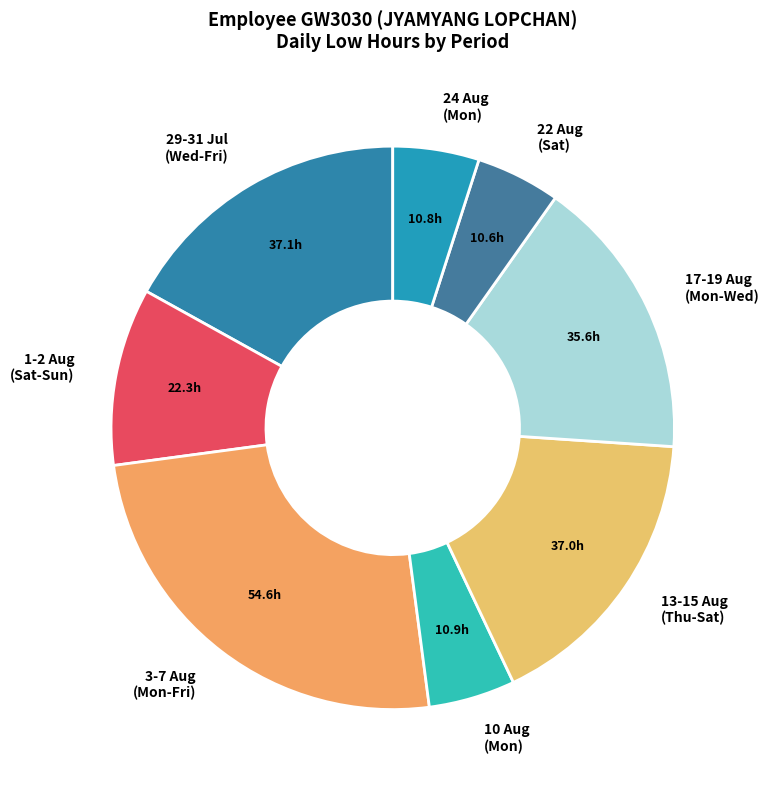

Approximately how many times larger is the value at 22 Aug (Sat) compared to 1-2 Aug (Sat-Sun)?

0.5